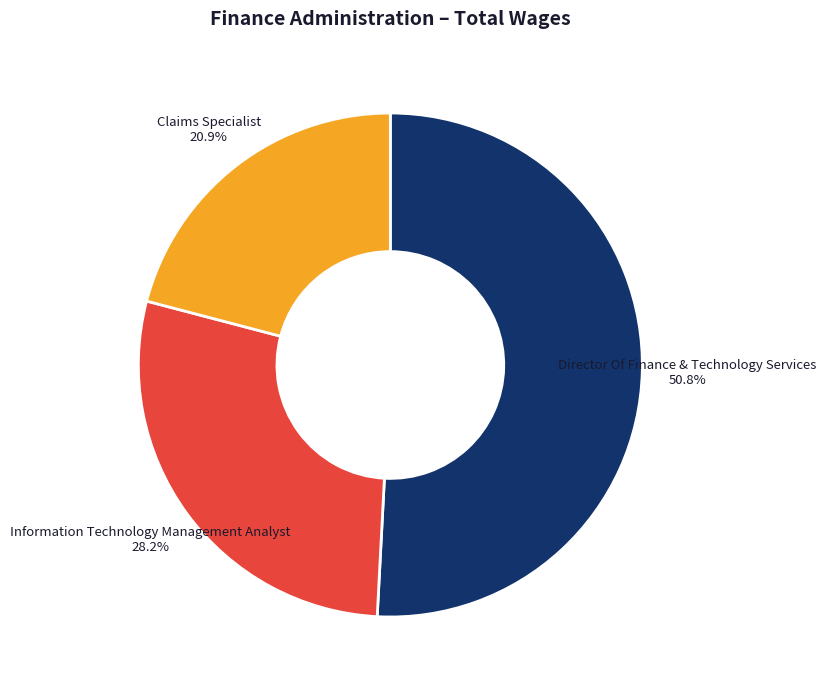

How much of the chart is everything except Claims Specialist?

79.1%